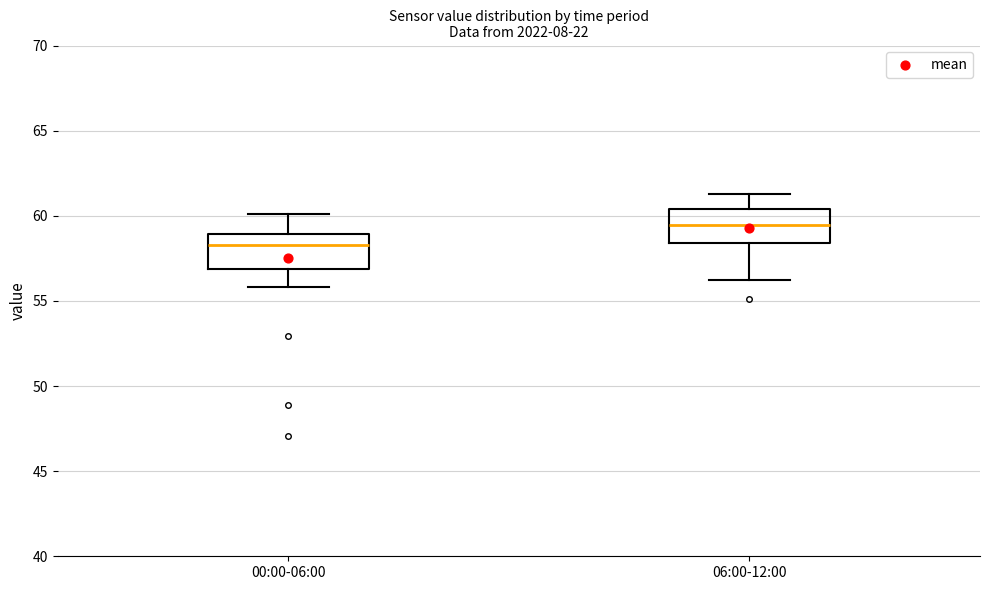

Which box's median line is the lowest?

00:00-06:00